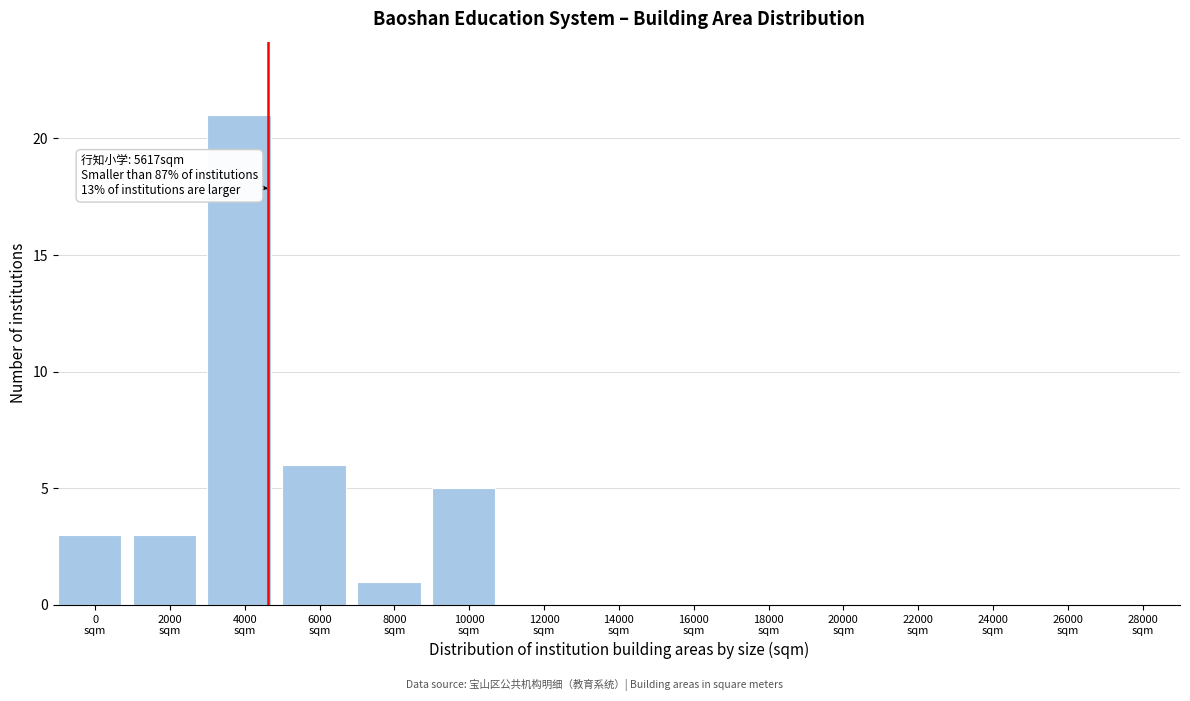

What is the maximum value shown in the chart?

21